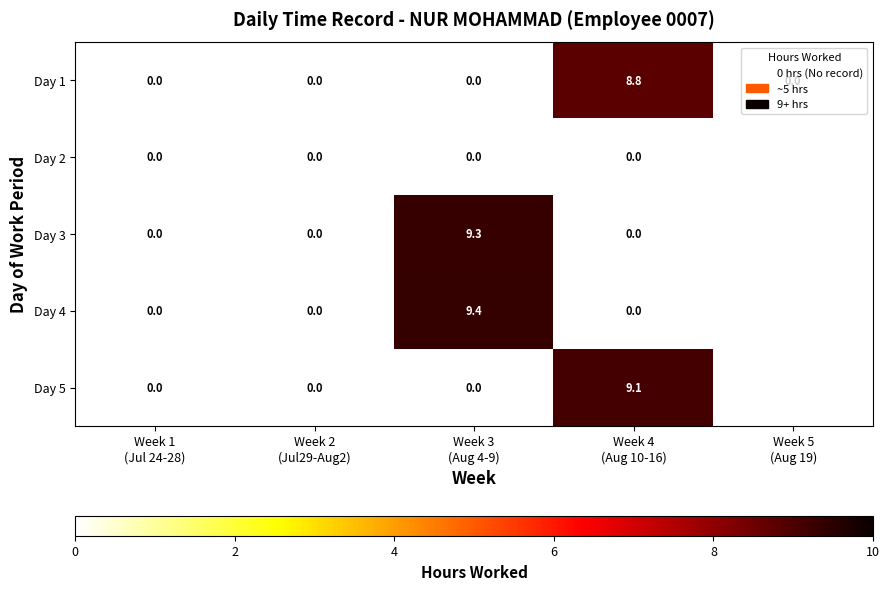

What is the average value of the Day 1 series?

1.8